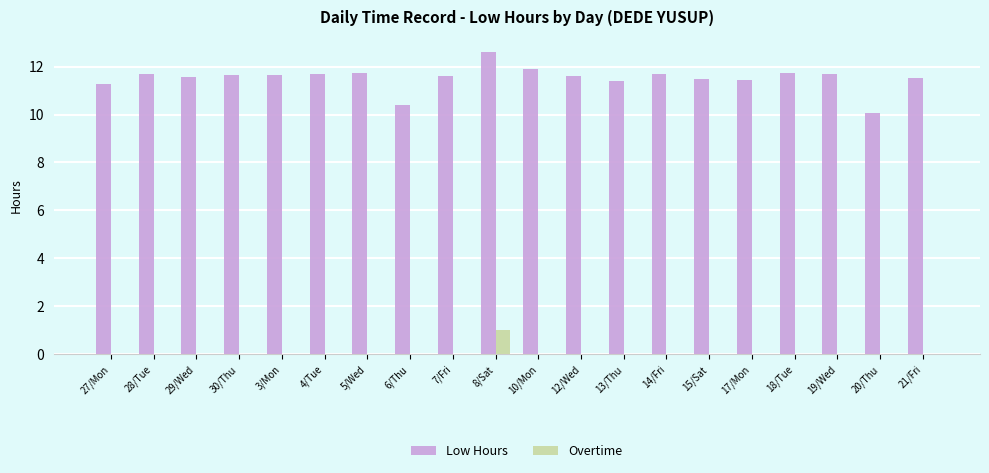

Are the bars horizontal?

No